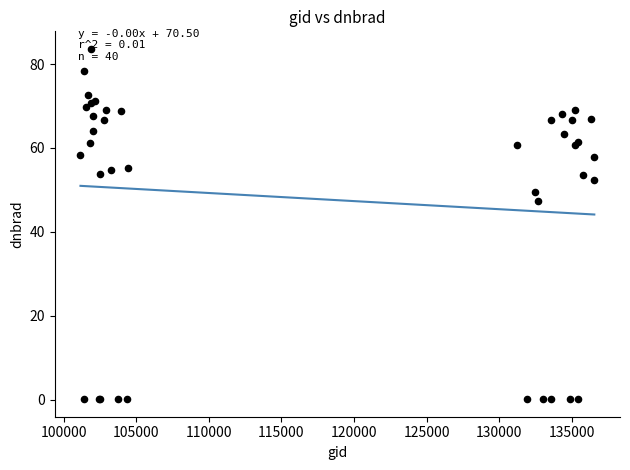

What Y value in the scatter plot is closest to 41?

47.4